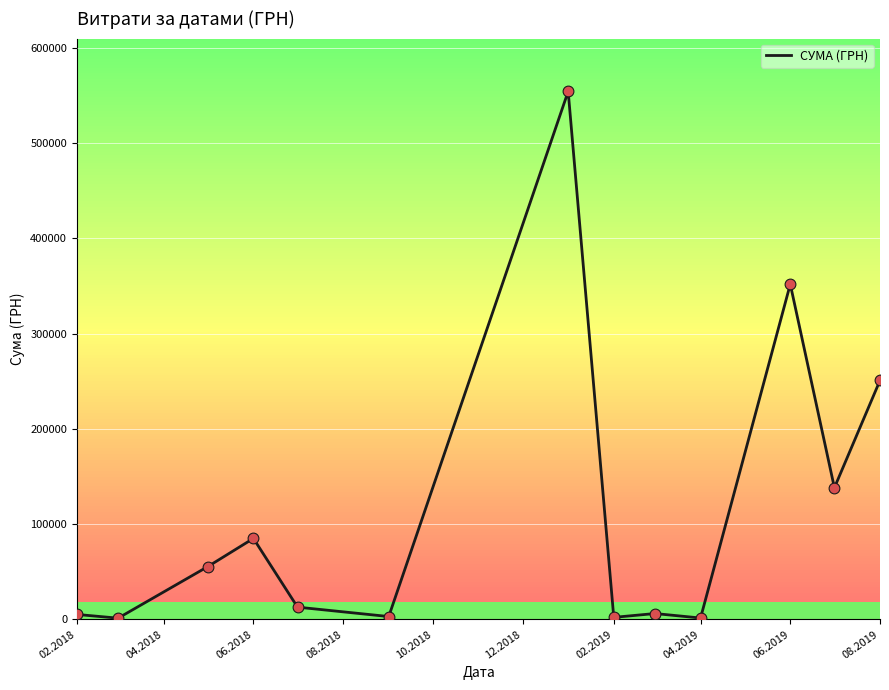

What is the maximum value shown in the chart?

554105.6